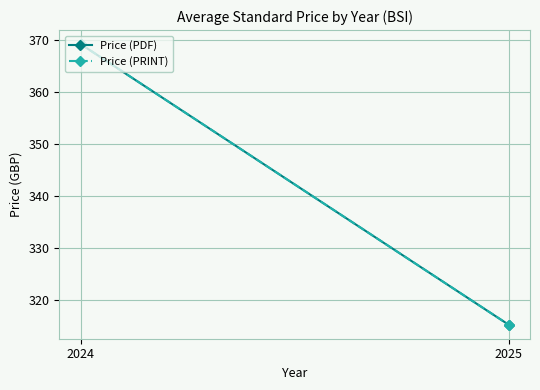

How many values in the Price (PRINT) series exceed 369?

1